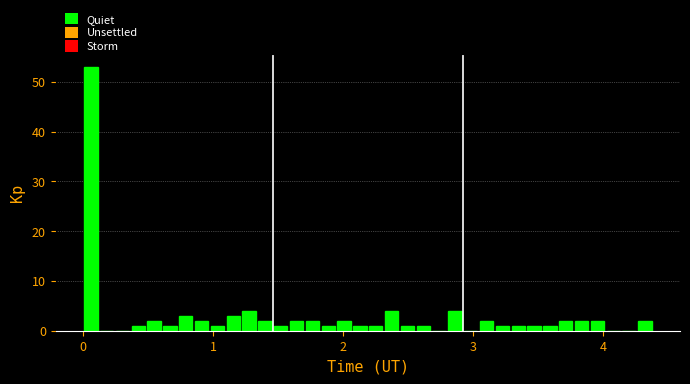

Read against the x-axis, roughly where is the centre of the tallest bar?

0.1